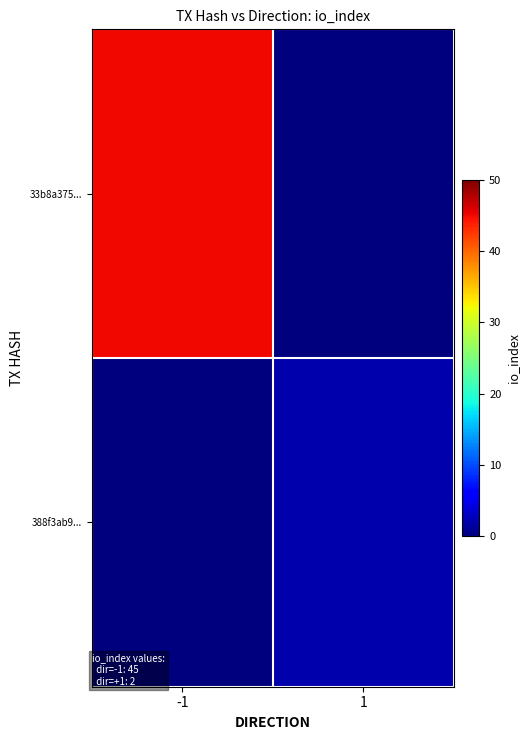

Reading left to right, list all the values displayed in this chart.

33b8a375...: -1=45	1=0
388f3ab9...: -1=0	1=2